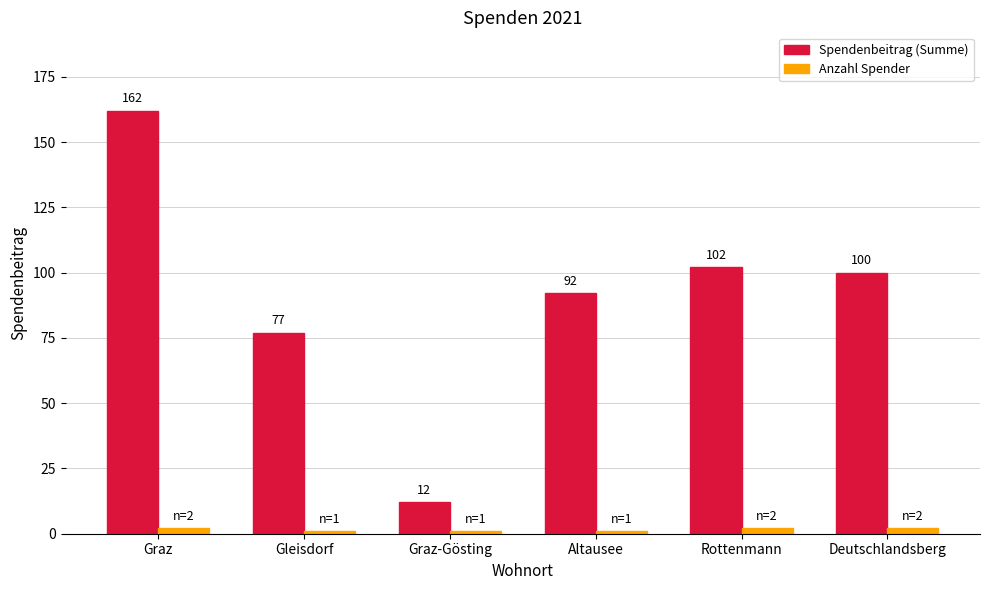

What is the total value across all series at Gleisdorf?

78